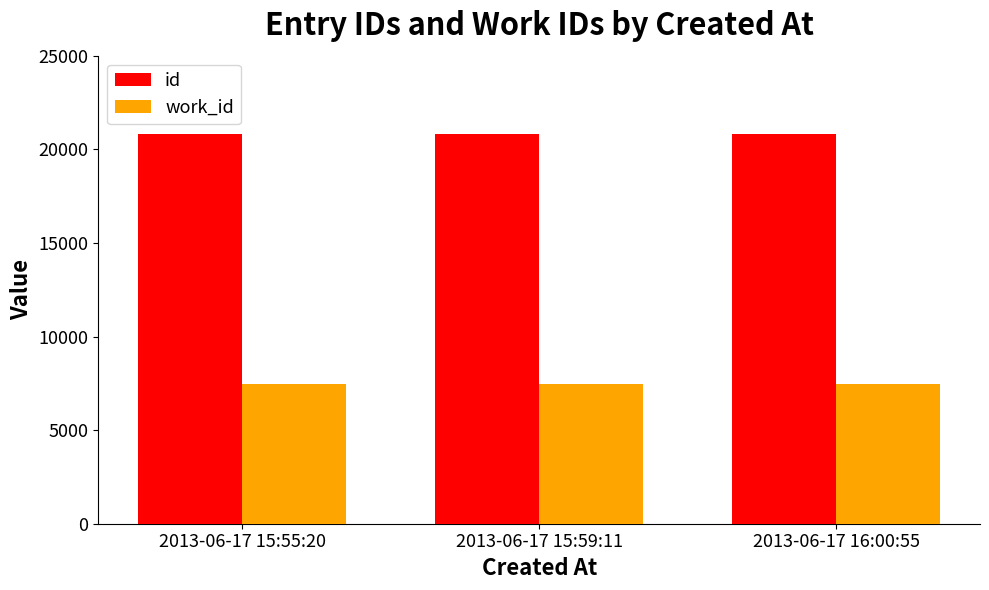

What is the minimum value for work_id?

7447